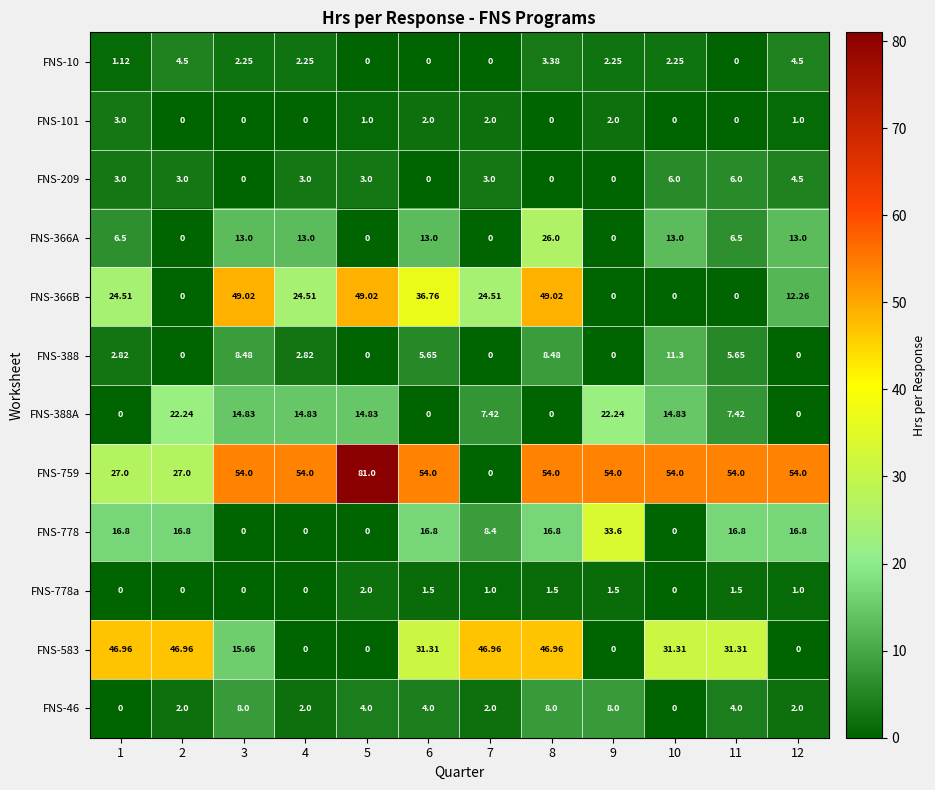

Is the value of FNS-759 at 12 greater than the value of FNS-583 at 11?

Yes